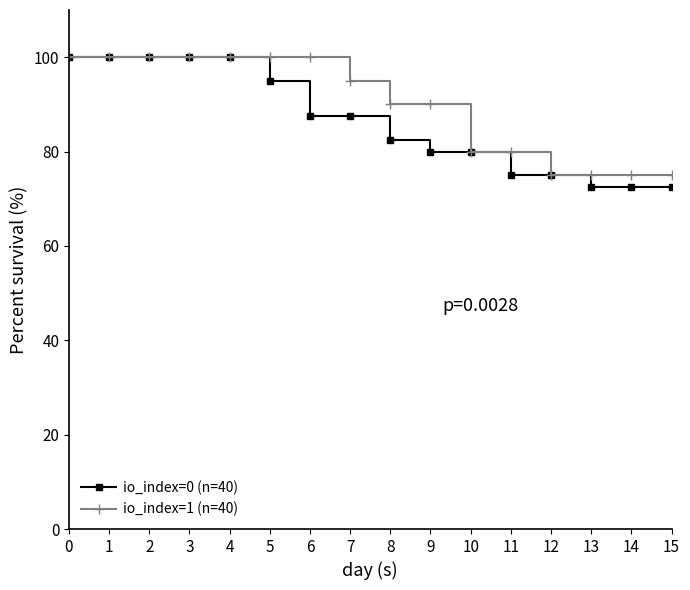

What is the value of the io_index=1 (n=40) point at the 16th from the left?

75.0